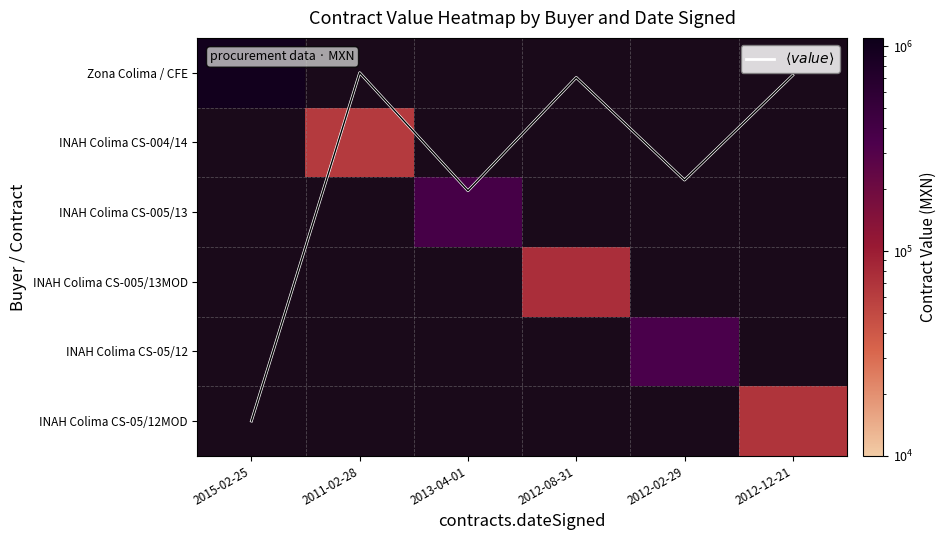

Count the number of categories in the chart.

6